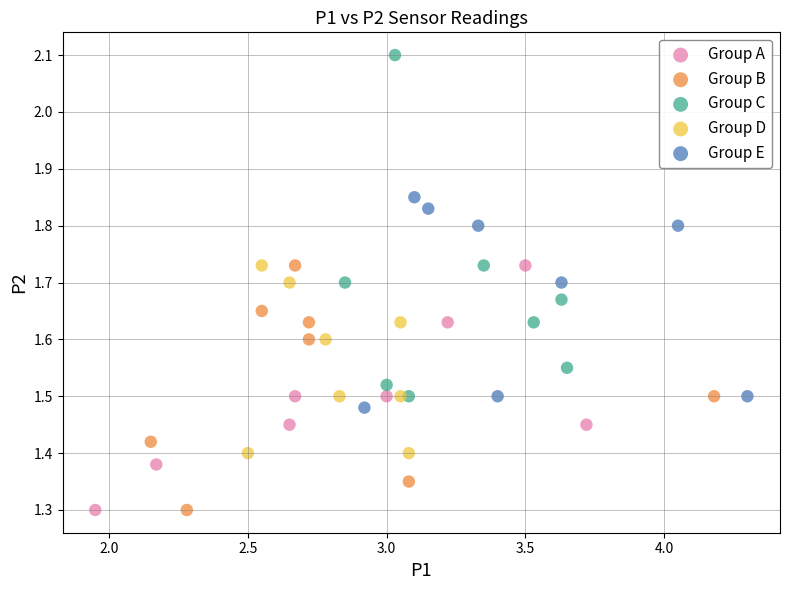

What are all the series names shown in the legend?

Group A, Group B, Group C, Group D, Group E